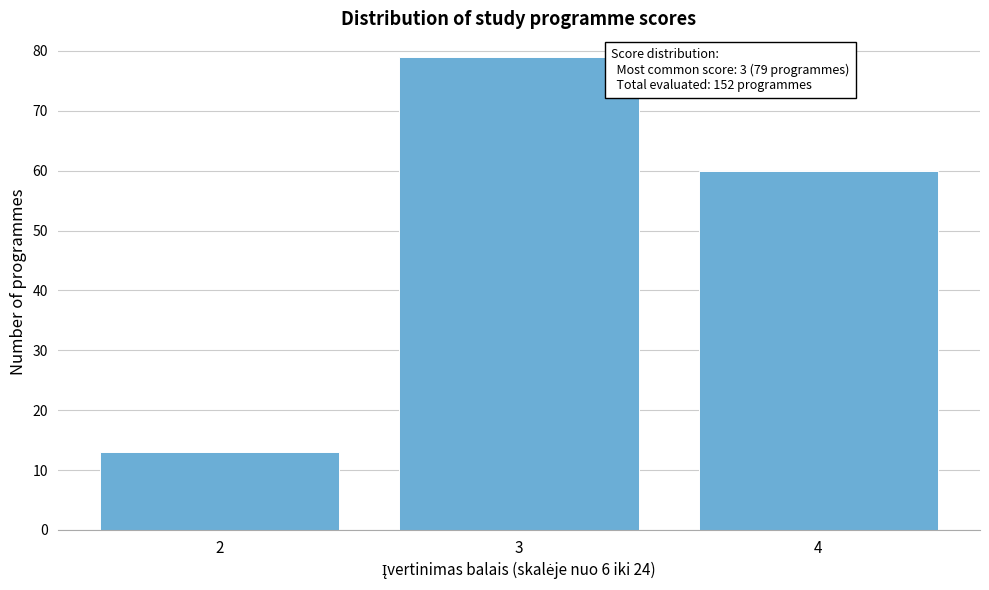

Reading right to left, transcribe all the data shown in this chart.

60	79	13